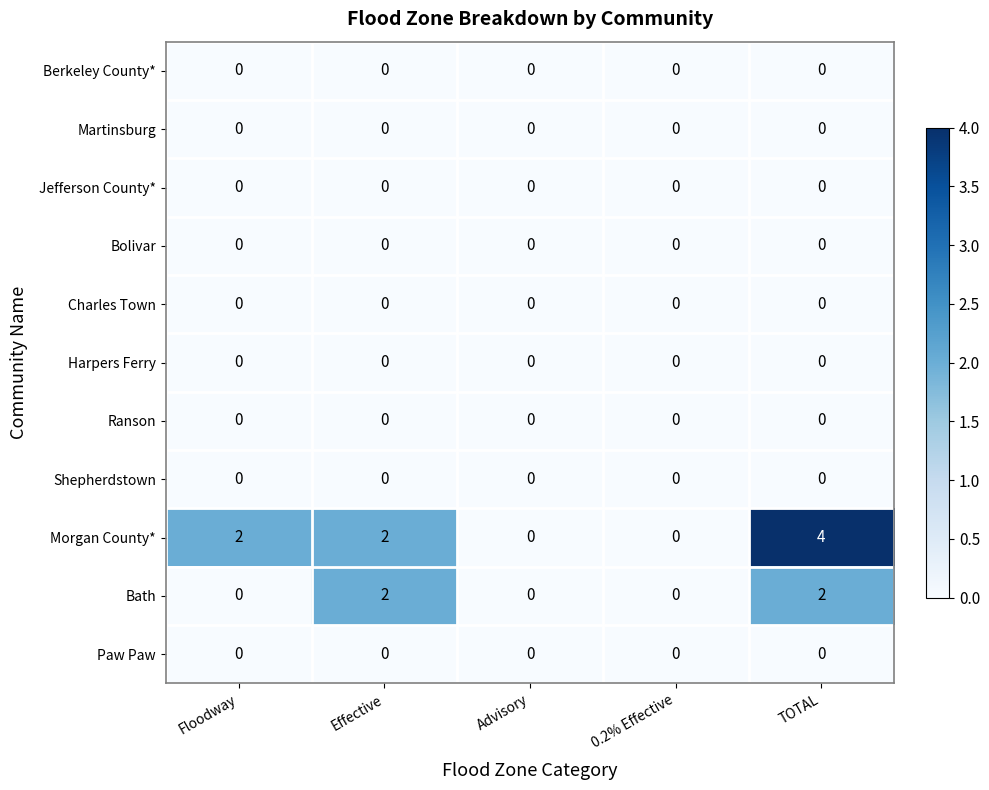

Is it true that Shepherdstown equals 0 at TOTAL?

True